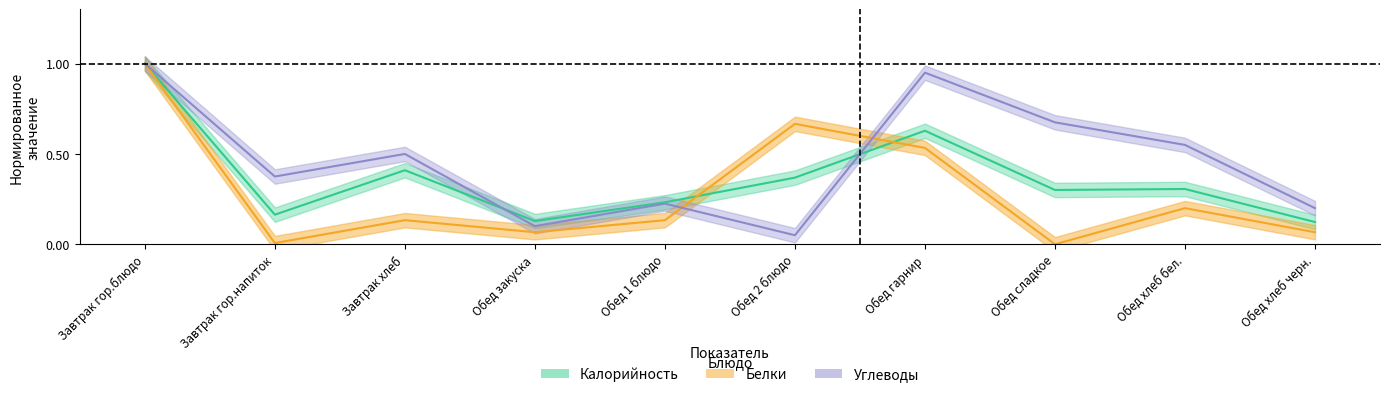

The Белки series shows 0.1 at Обед закуска. True or false?

False